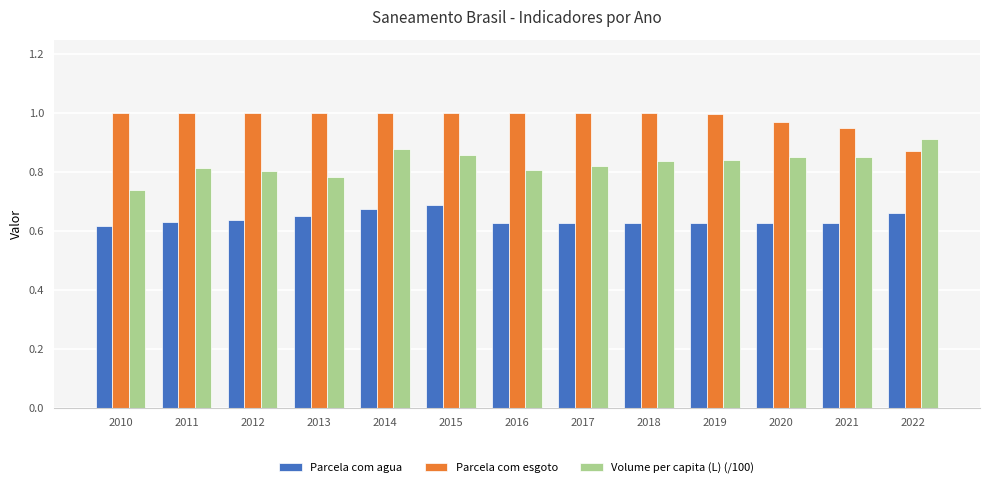

At which label does Volume per capita (L) (/100) reach its minimum?

2010